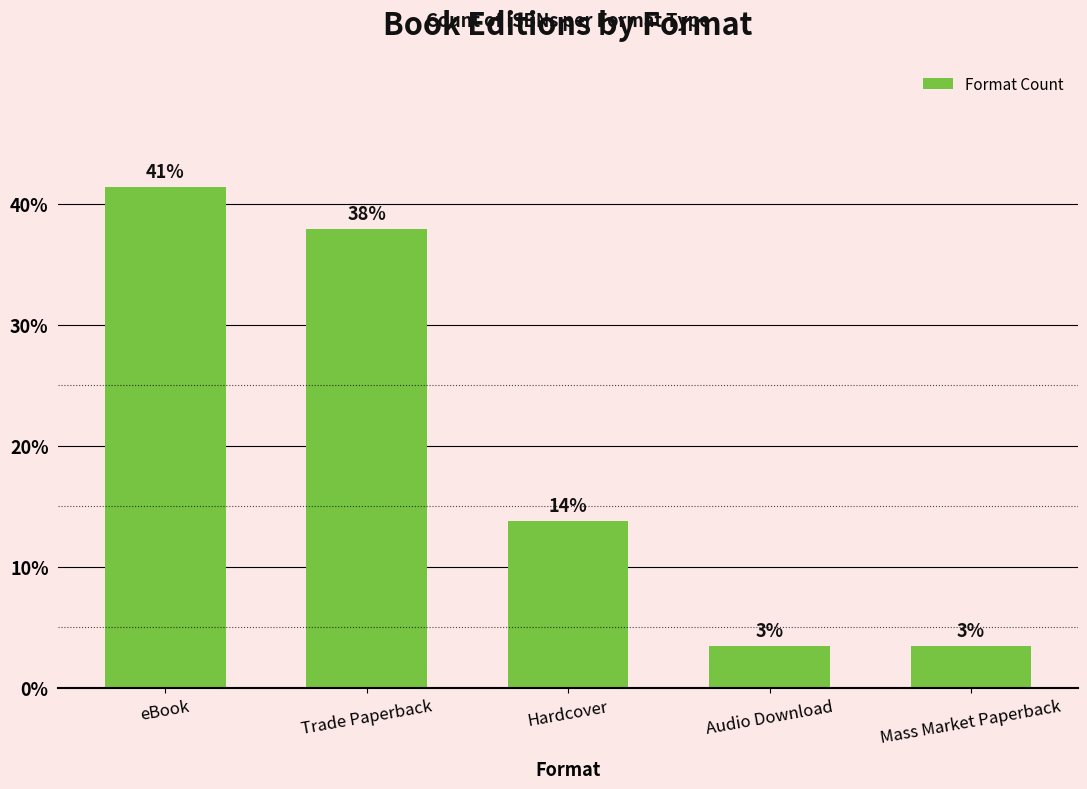

What is the smallest value displayed?

3.4